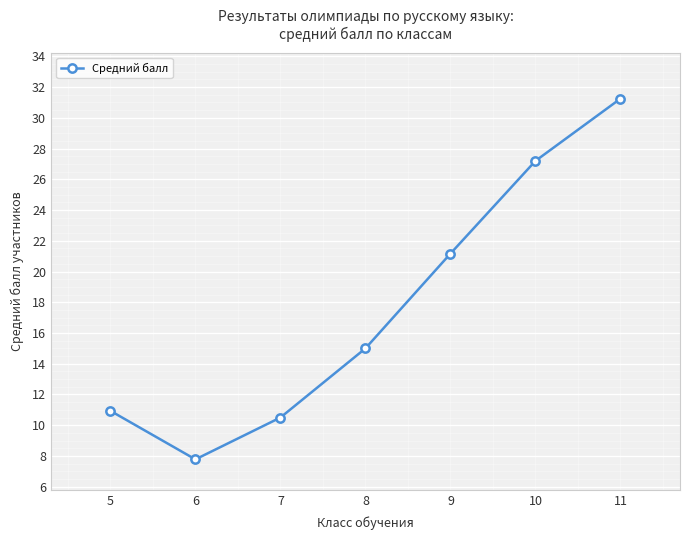

What is the value of the 1st point from the left?

10.9